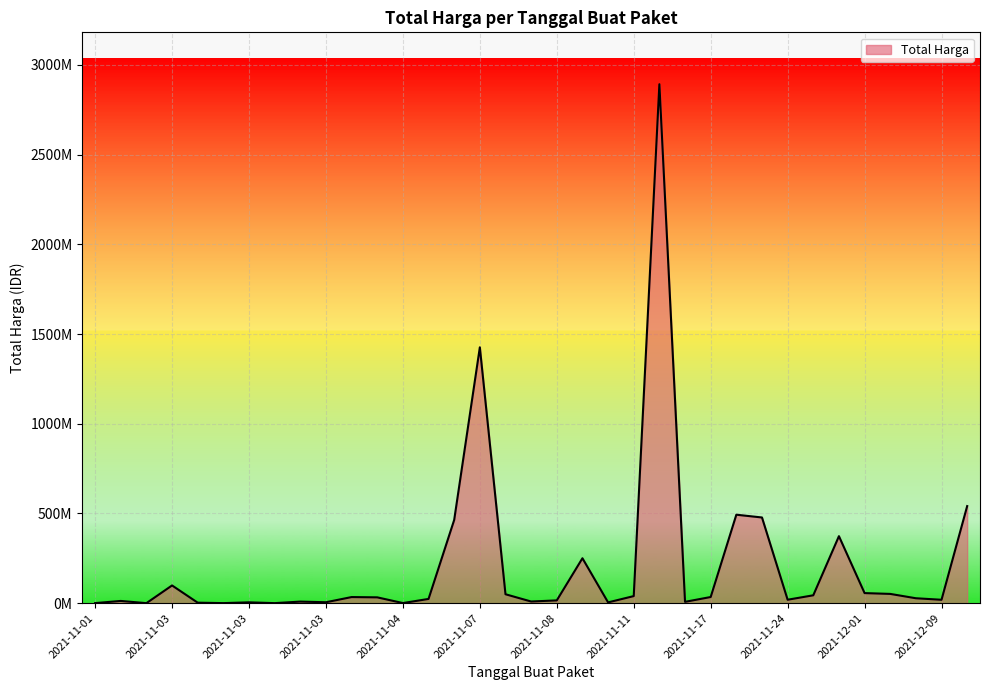

What is the maximum value shown in the chart?

2892122000